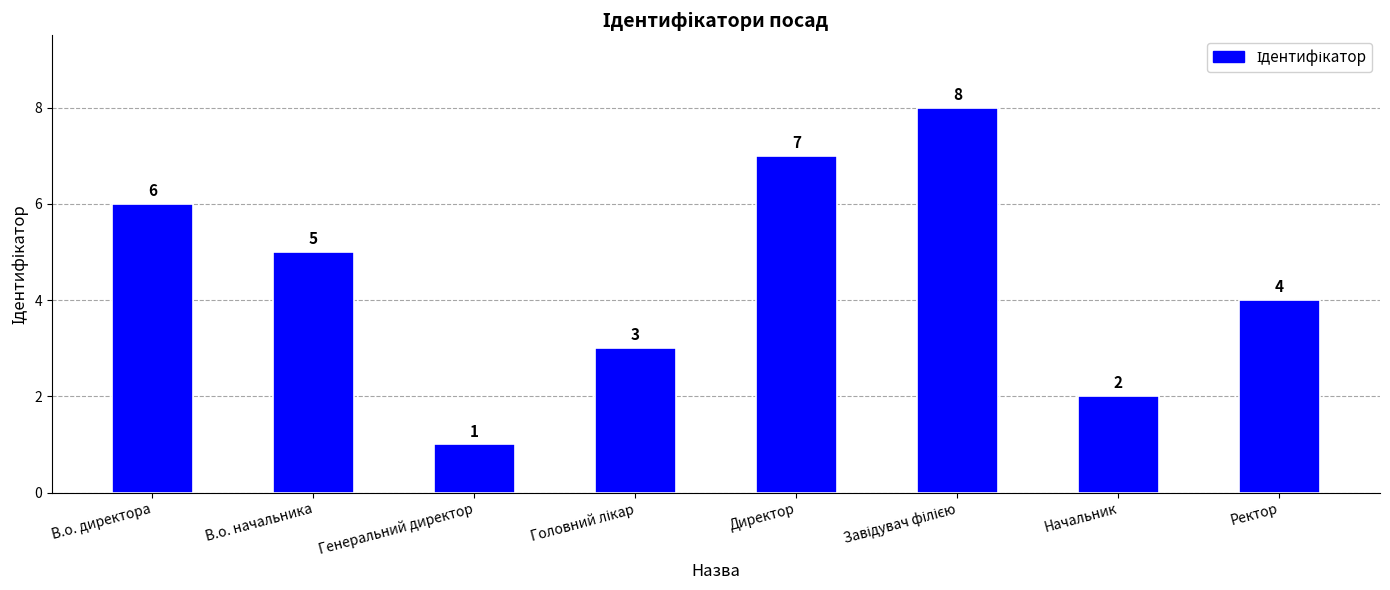

Reading right to left, extract all data points from this chart.

4	2	8	7	3	1	5	6